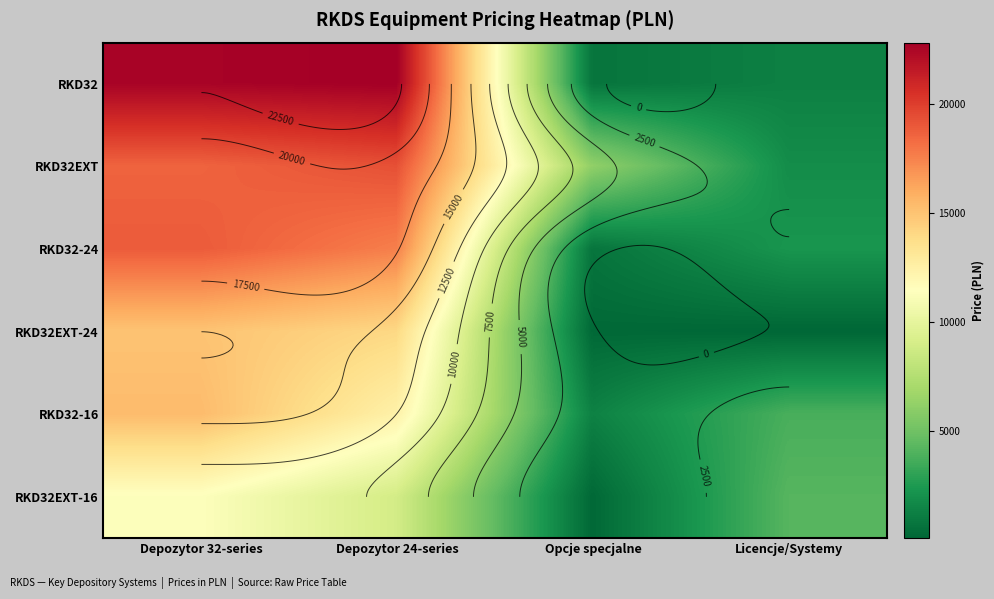

What is the maximum value shown in the chart?

22800